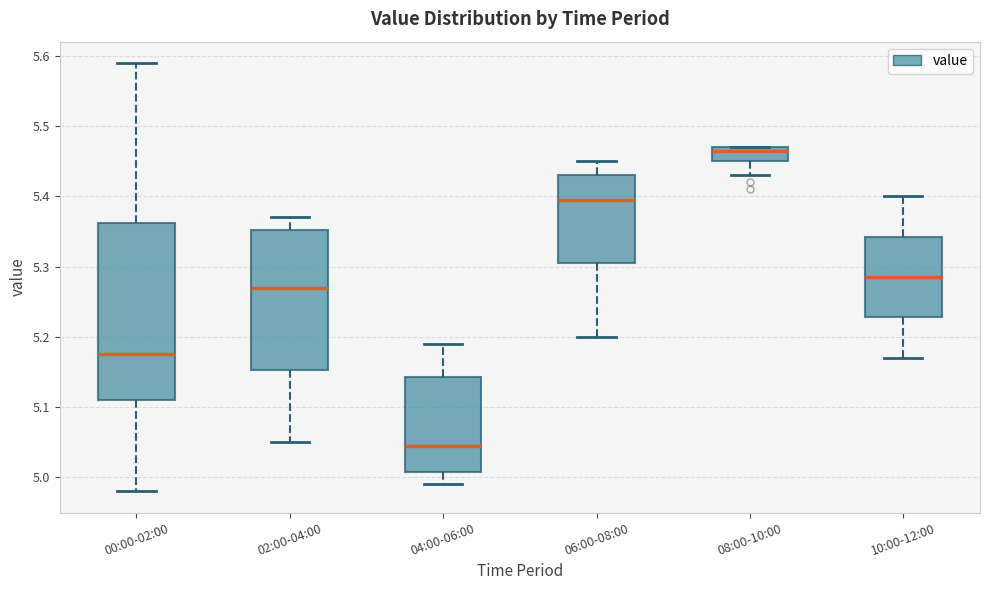

Where is the upper edge of the box for 06:00-08:00 on the y-axis? The values are not printed on the chart, so give them approximately, as read against the axis.

5.43